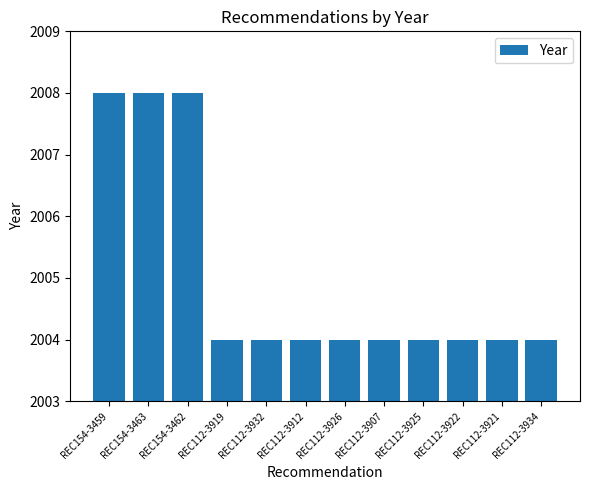

What is the sum of the values at REC112-3907 and REC112-3919?

4008